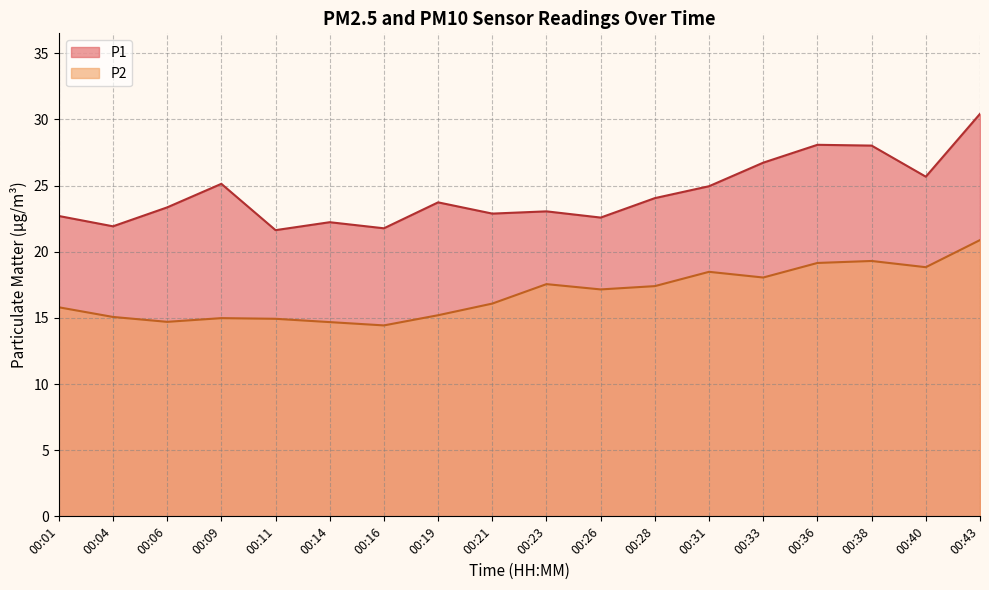

What is the smallest value displayed?

14.4